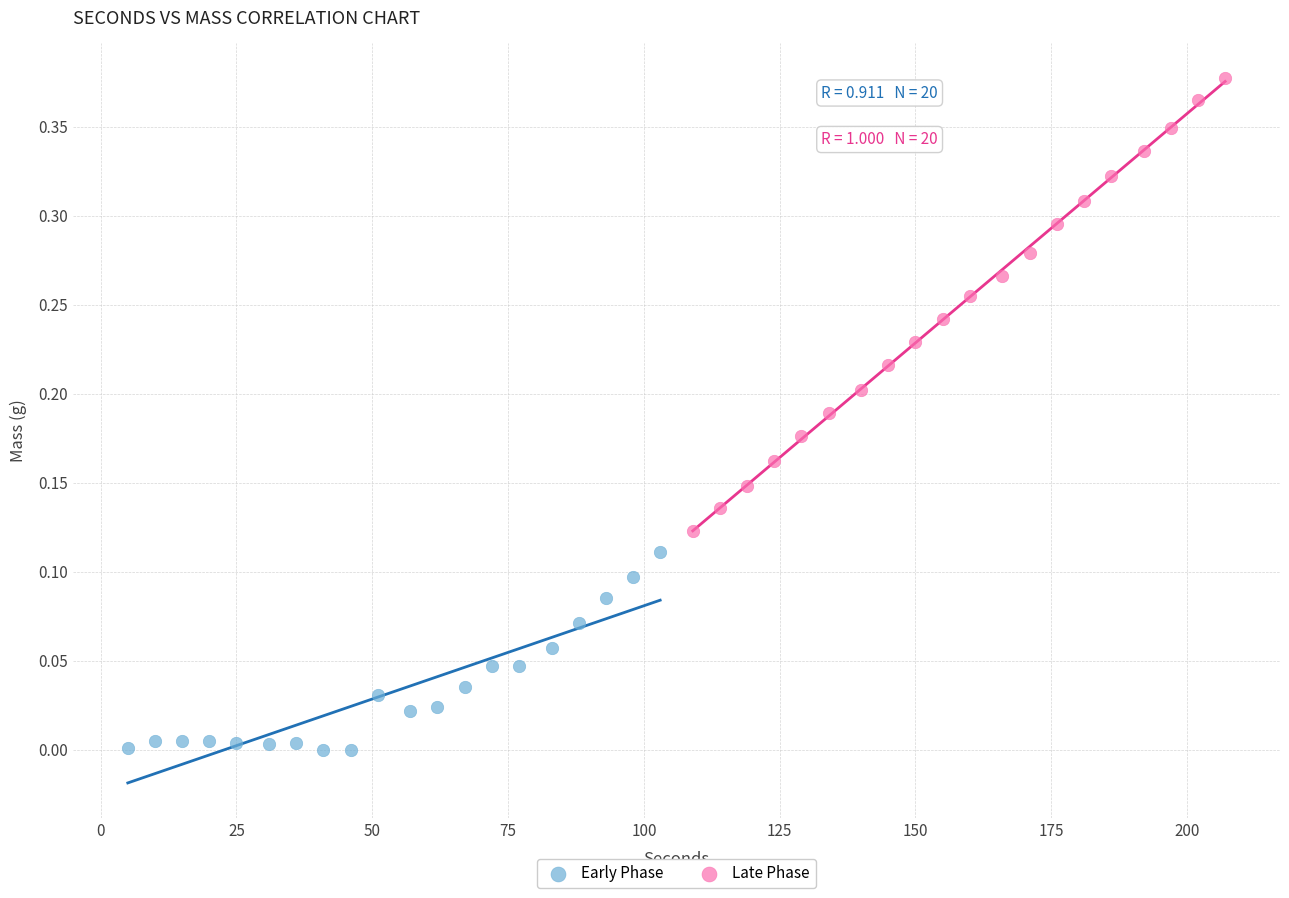

Which series has the widest spread of Y values?

Late Phase